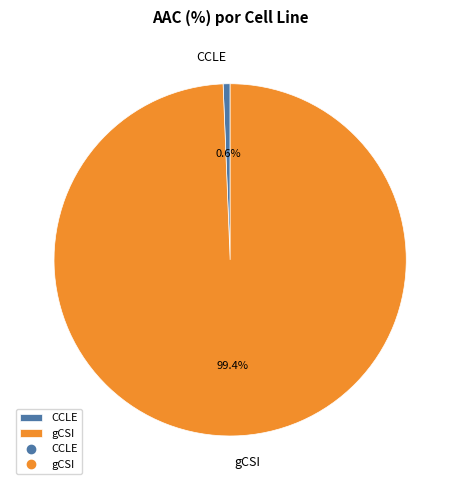

To the nearest percent, what is the difference between the gCSI and CCLE slice percentages?

99%